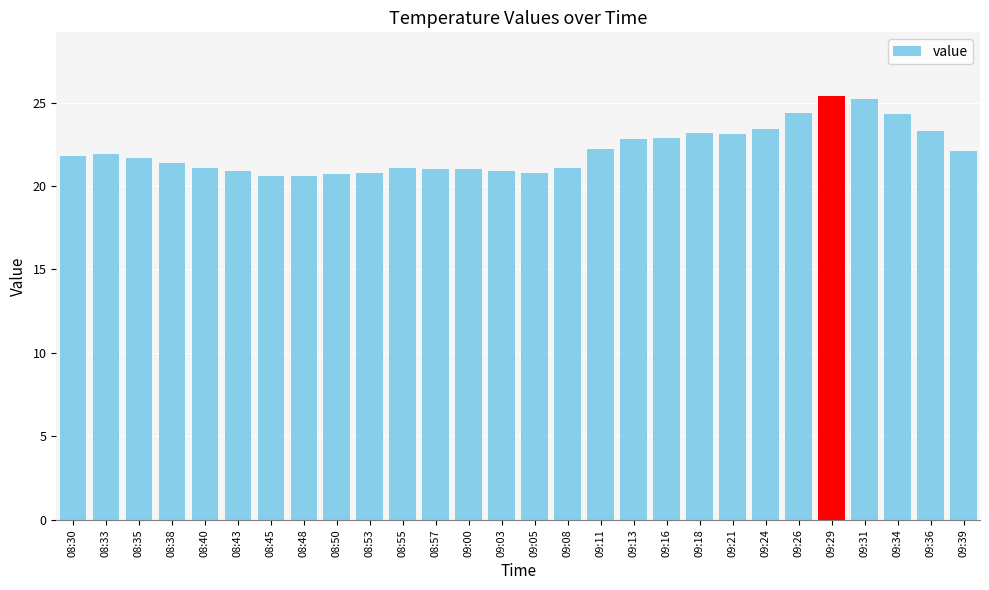

How many bars are there in total?

28